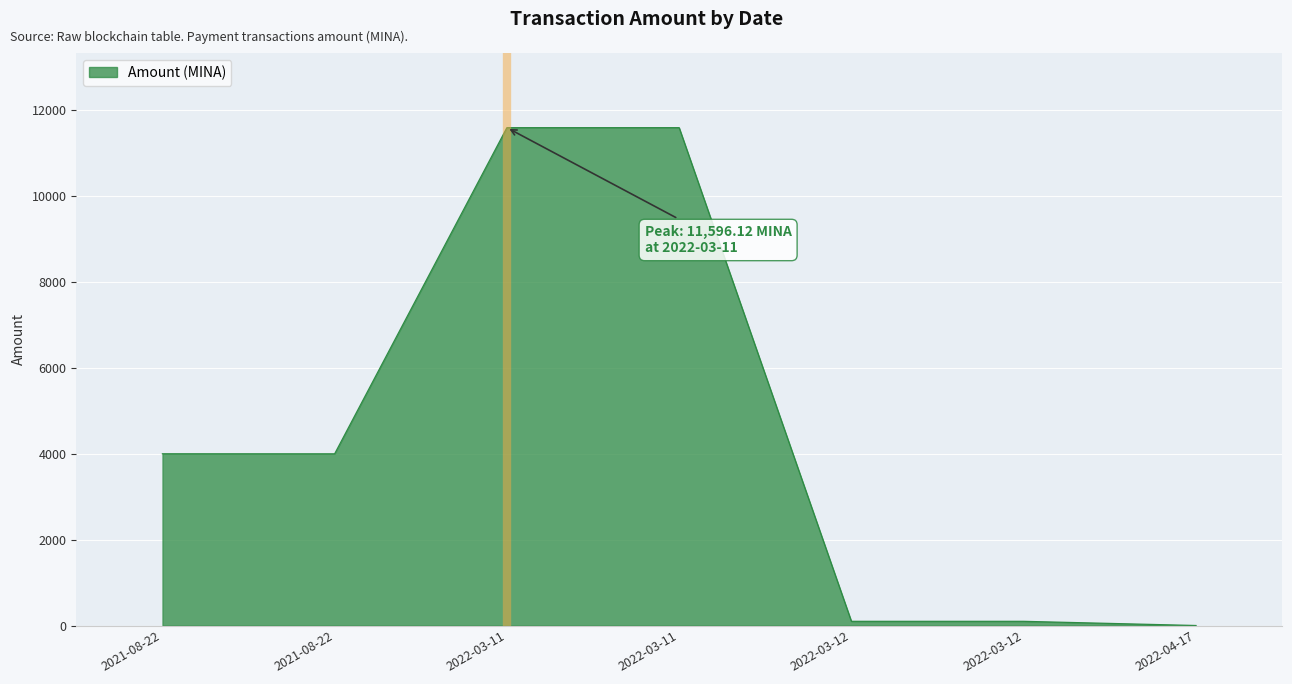

How many points are lower than both their immediate neighbors (excluding endpoints)?

1